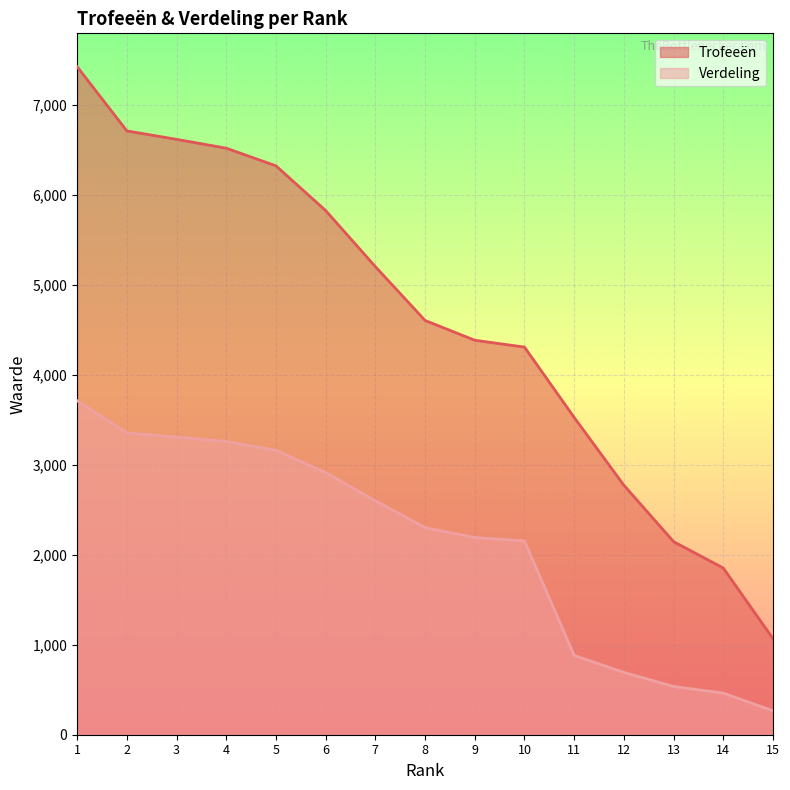

What is the difference between the Verdeling values at 14 and 12?

230